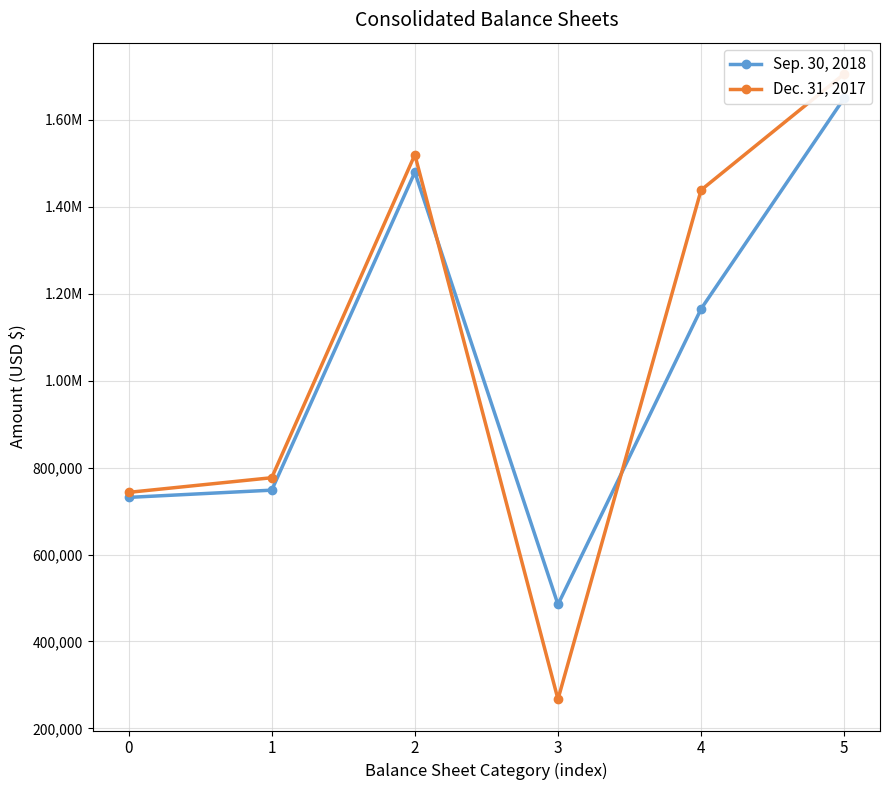

True or false: Dec. 31, 2017 has more than 1 points higher than both neighbors.

False